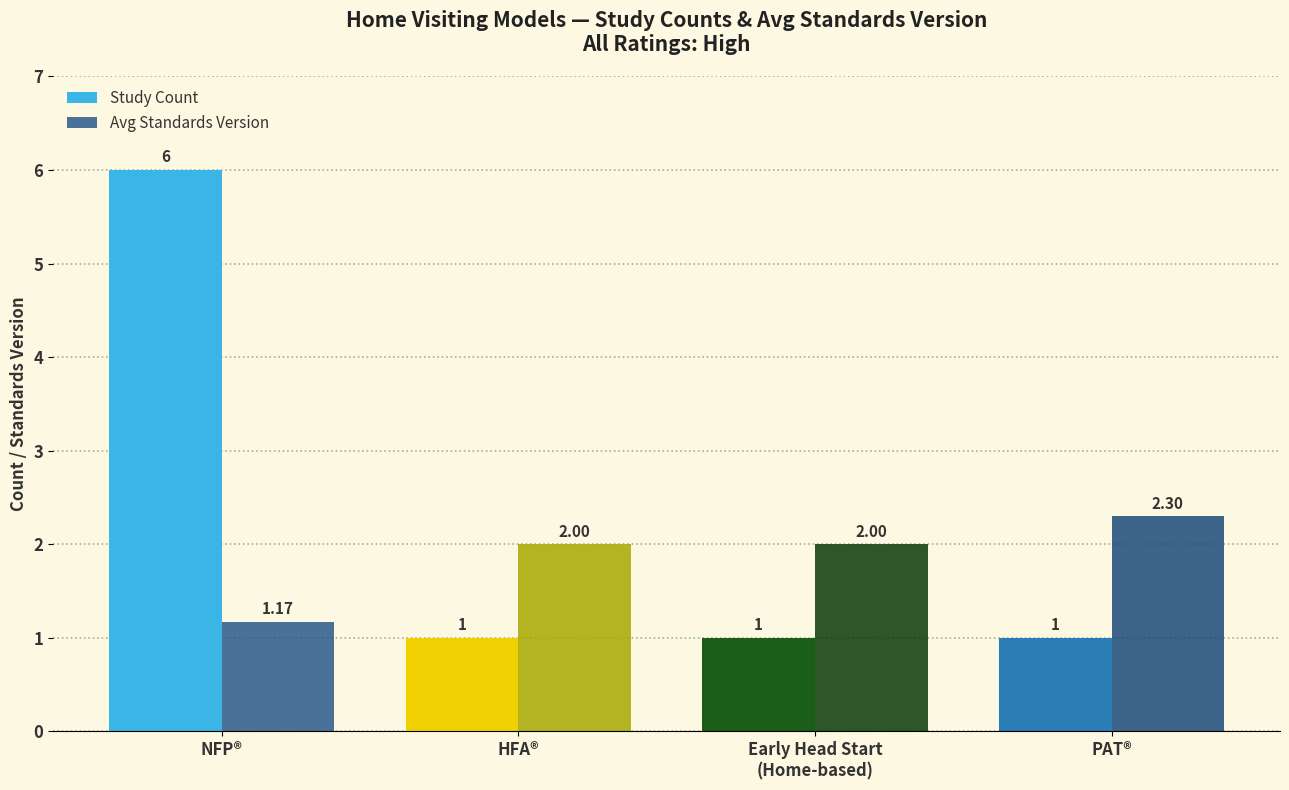

Which series has the largest total across all categories?

Study Count